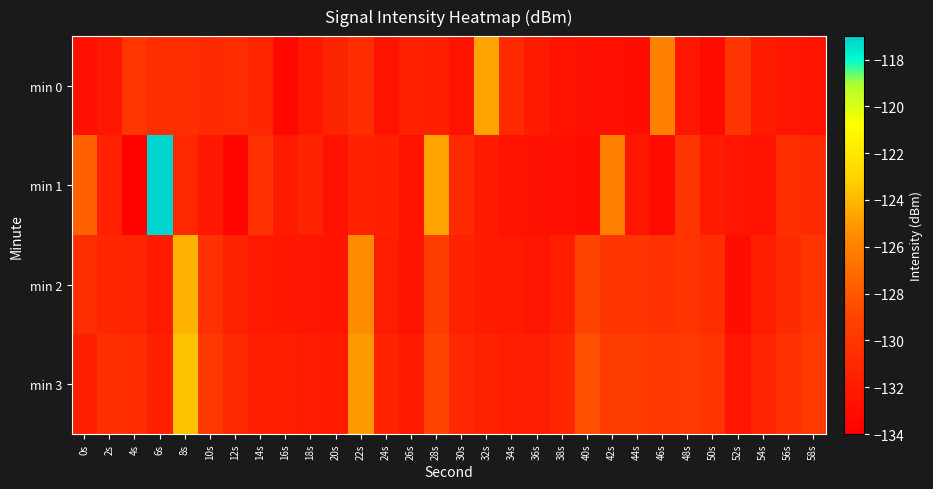

How many series are shown in this chart?

4